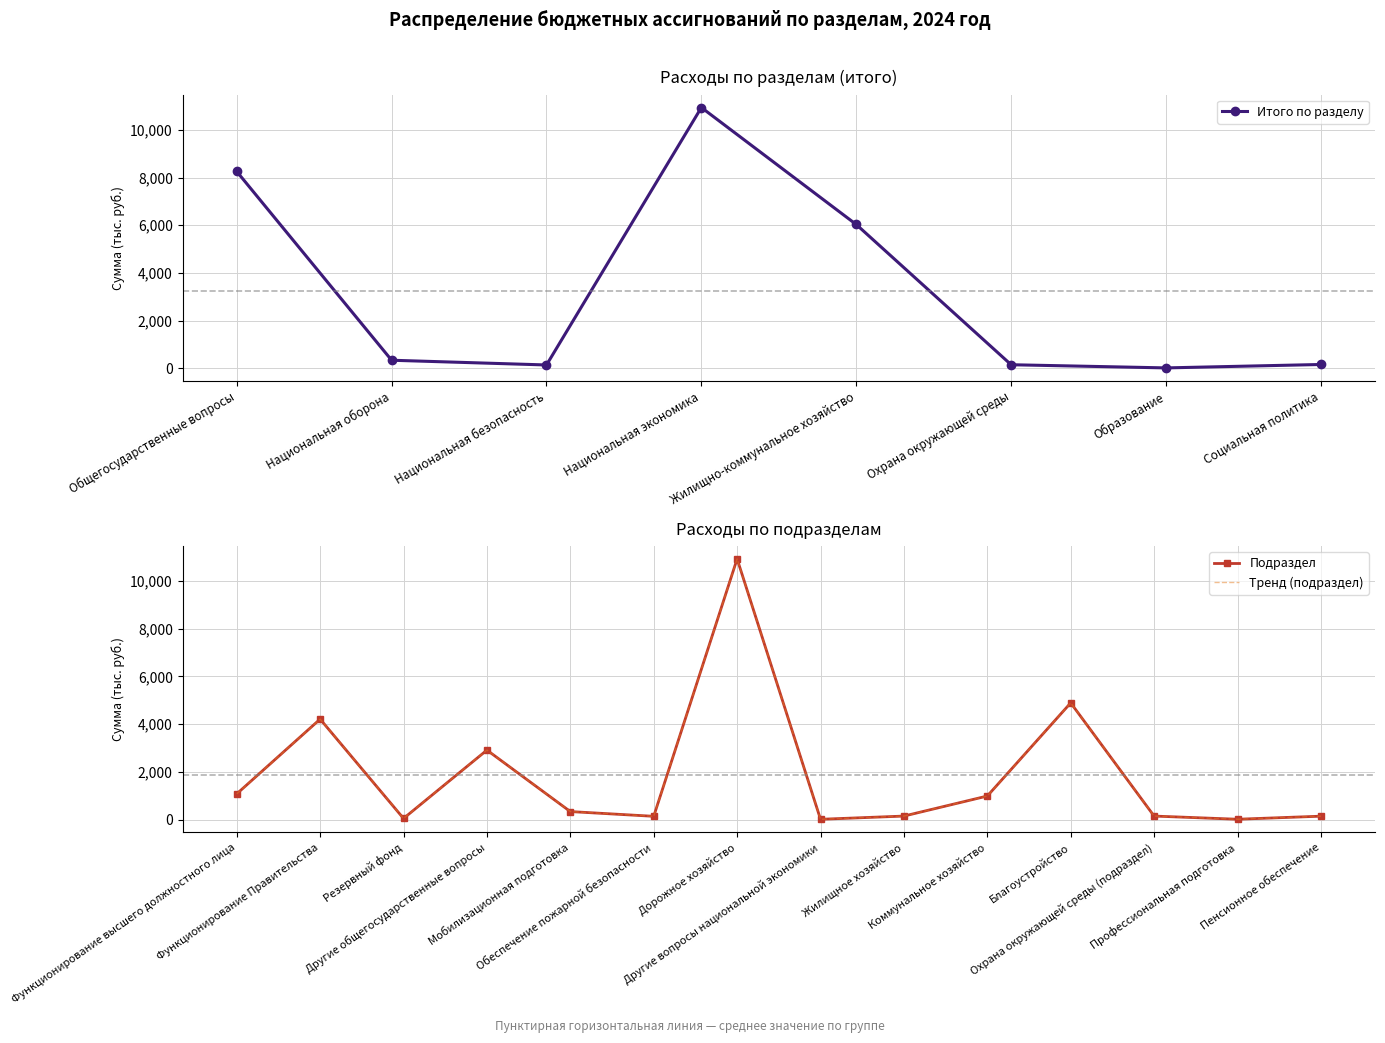

True or false: there are more than 2 points higher than both neighbors.

False